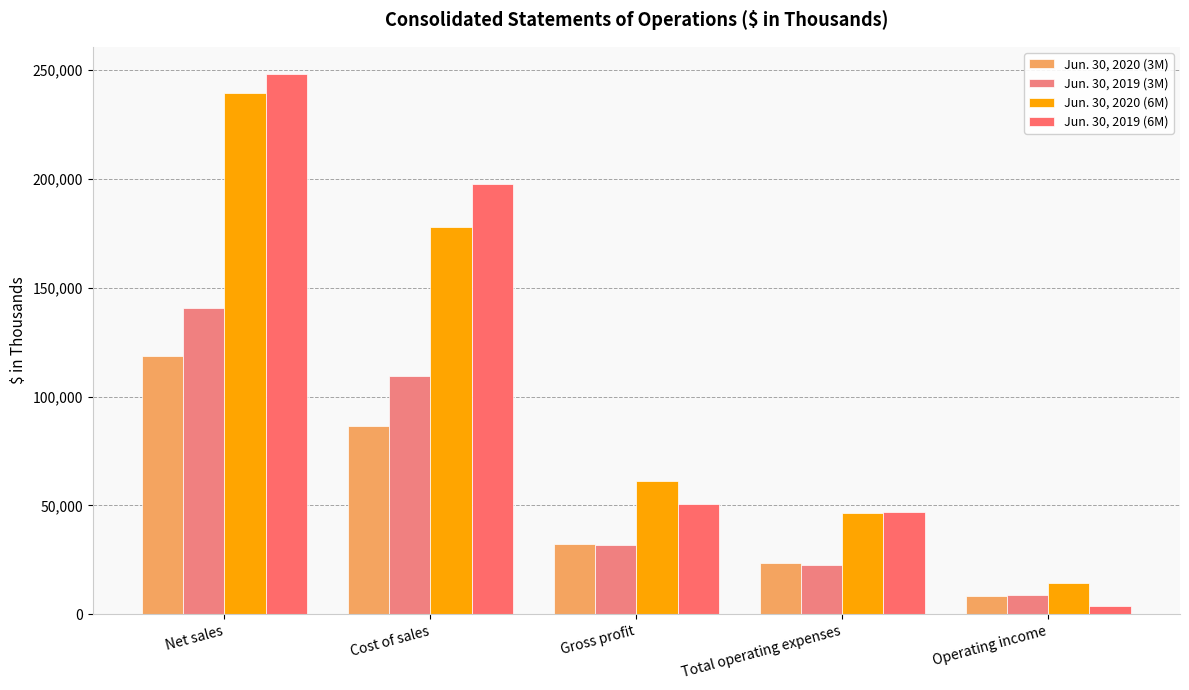

What is the label of the 2nd bar from the right?

Total operating expenses